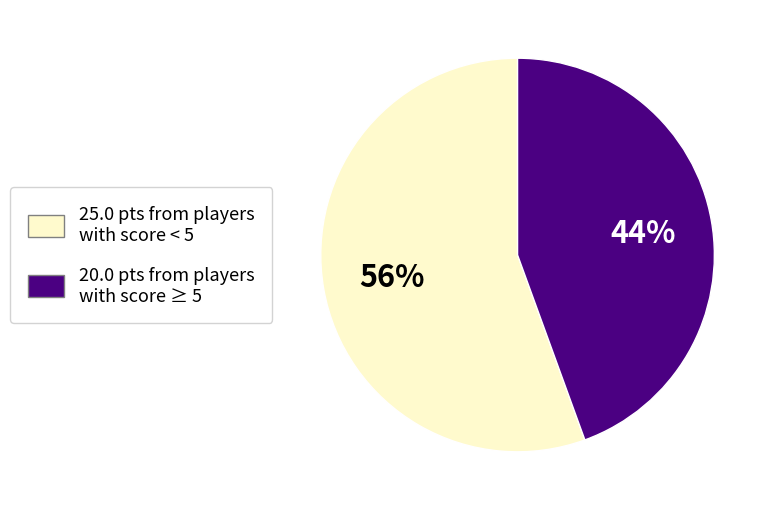

To the nearest percent, what is the average slice percentage?

50%